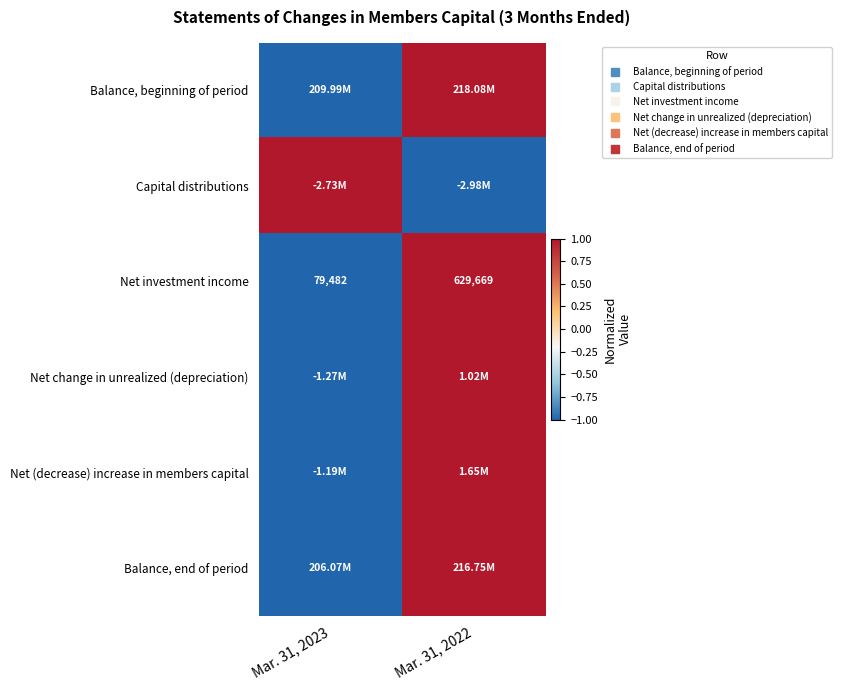

True or false: Balance, beginning of period has a value of -1 at Mar. 31, 2023.

True